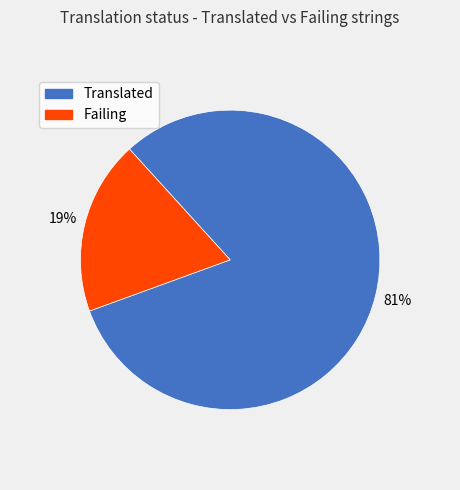

To the nearest percent, what is the difference between the largest and smallest slice percentages?

62%